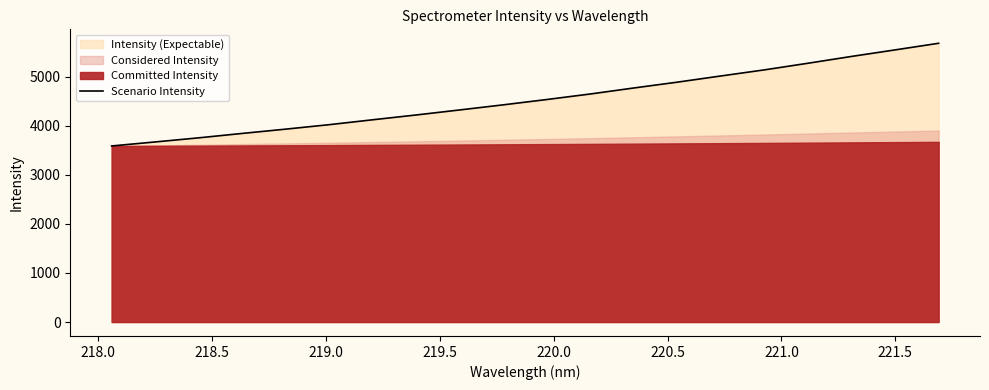

True or false: there are more than 2 points higher than both neighbors.

False